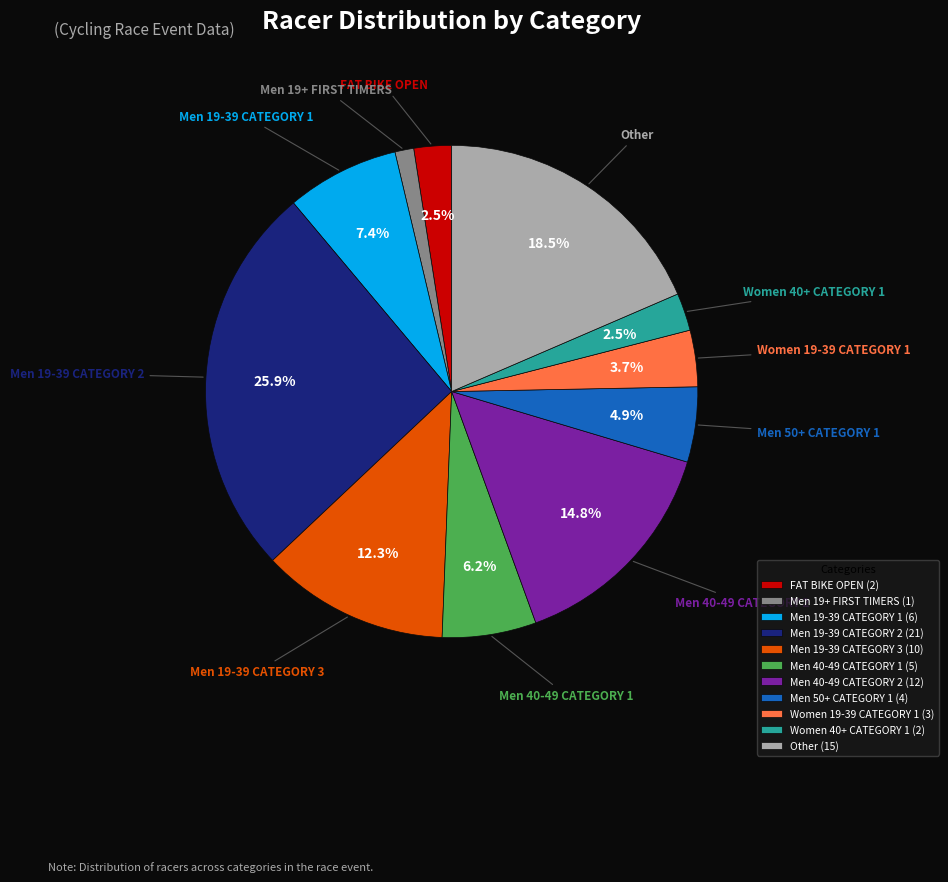

What percentage do Other and Men 19-39 CATEGORY 1 together represent?

25.9%